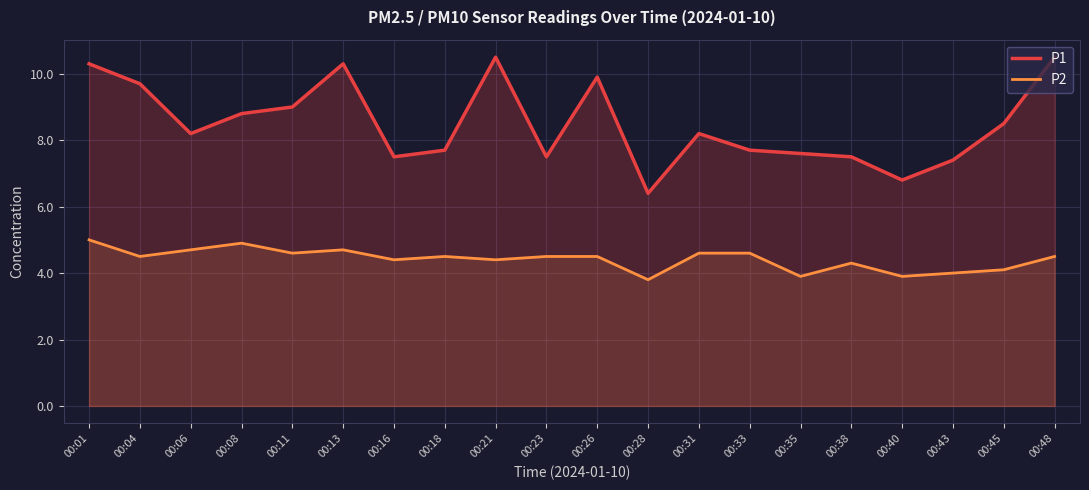

True or false: P2 and P1 cross at least once.

False